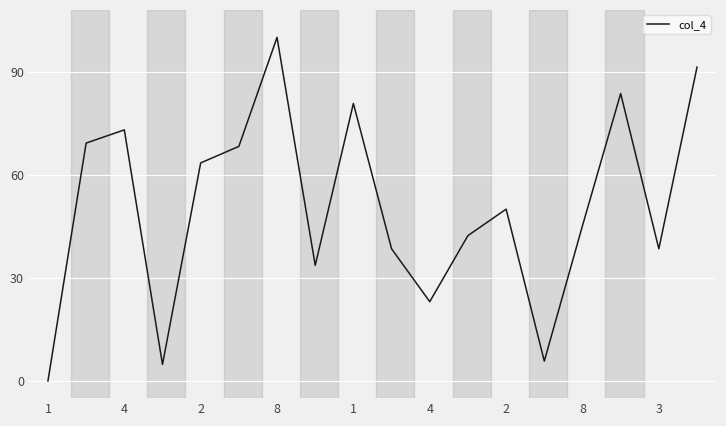

What is the maximum value shown in the chart?

100.0